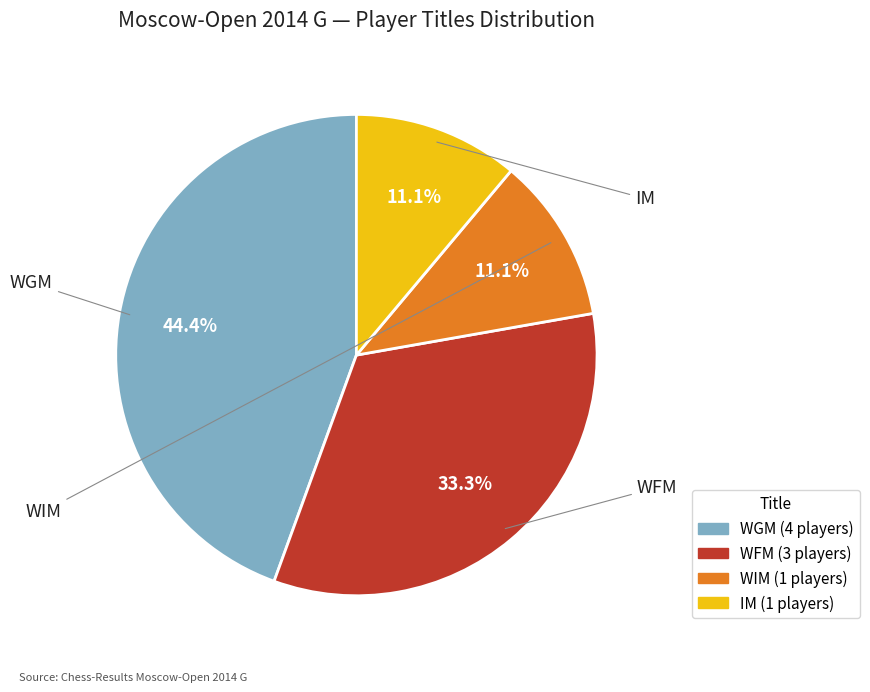

To the nearest percent, what portion does WGM represent?

44%